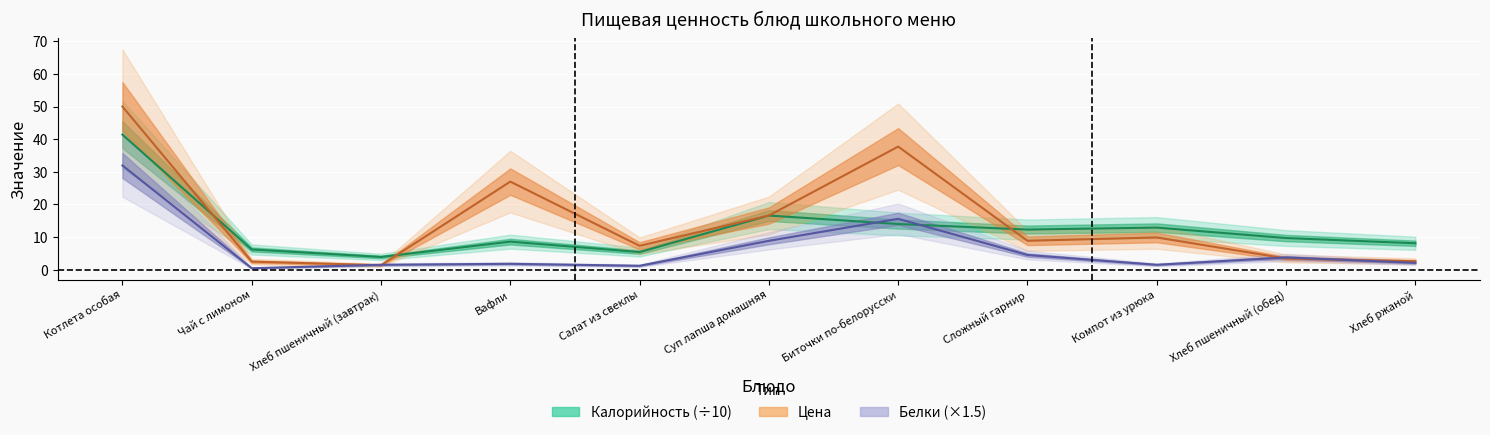

How many interior local peaks does the Белки series have?

3